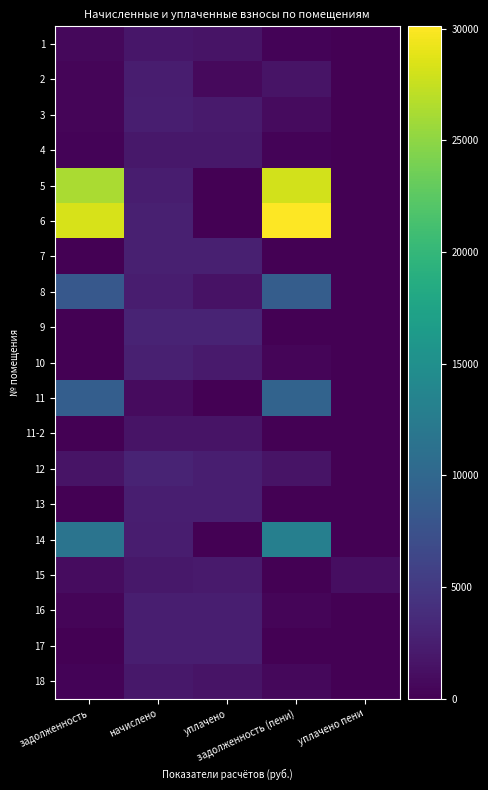

Which category has the highest value across all series?

задолженность (пени)